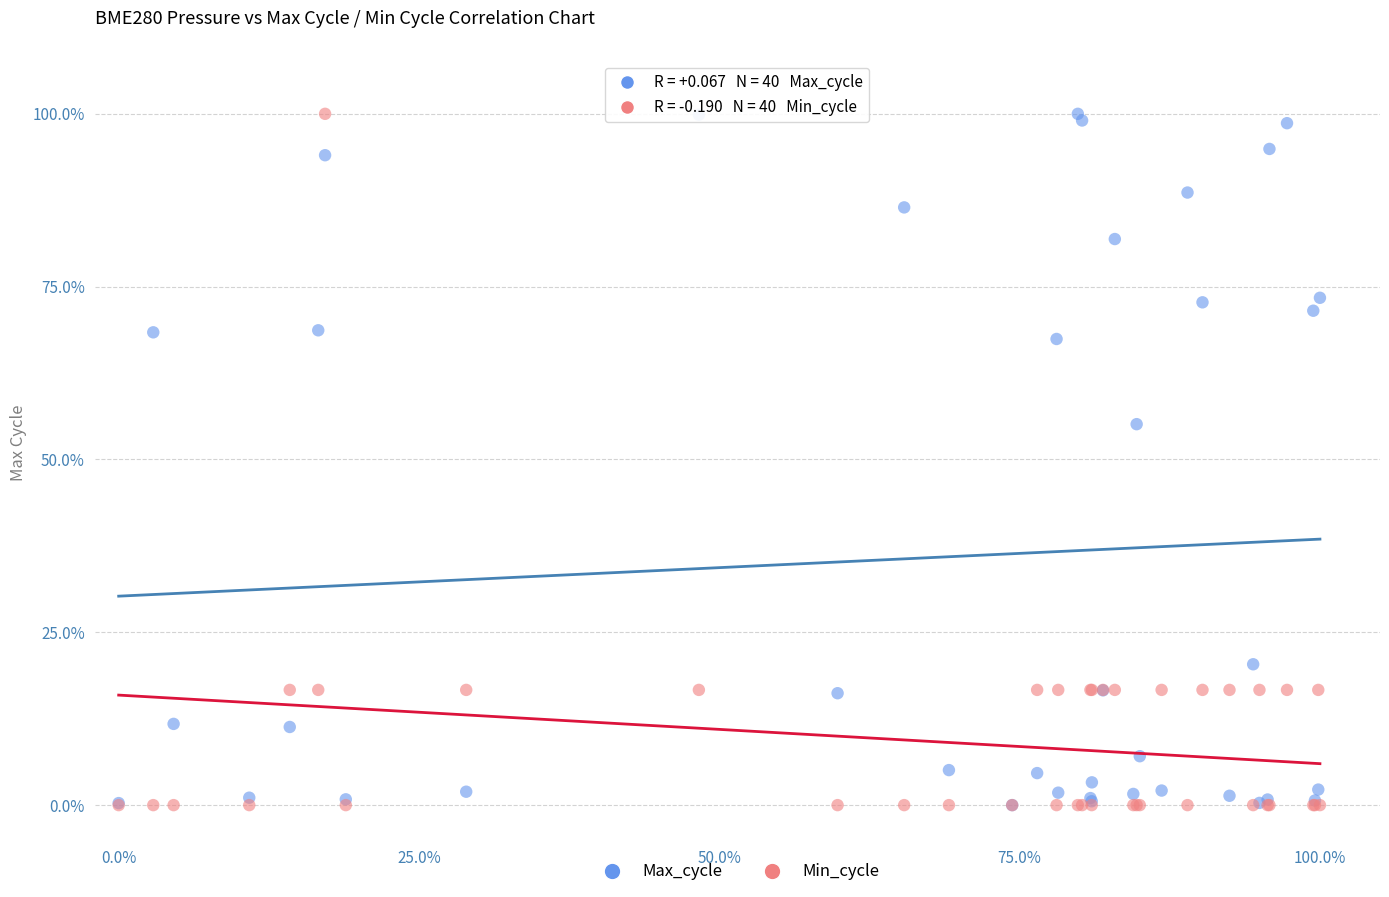

In the Max_cycle series, what Y value is closest to 50?

55.1